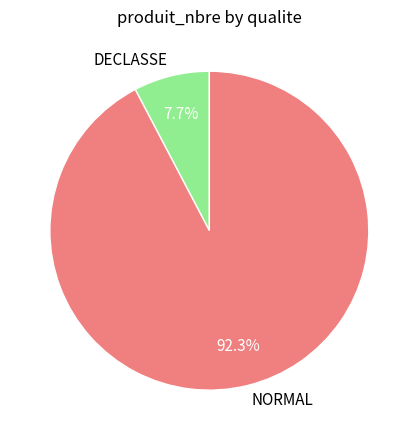

To the nearest percent, what percentage of the pie is NORMAL?

92%